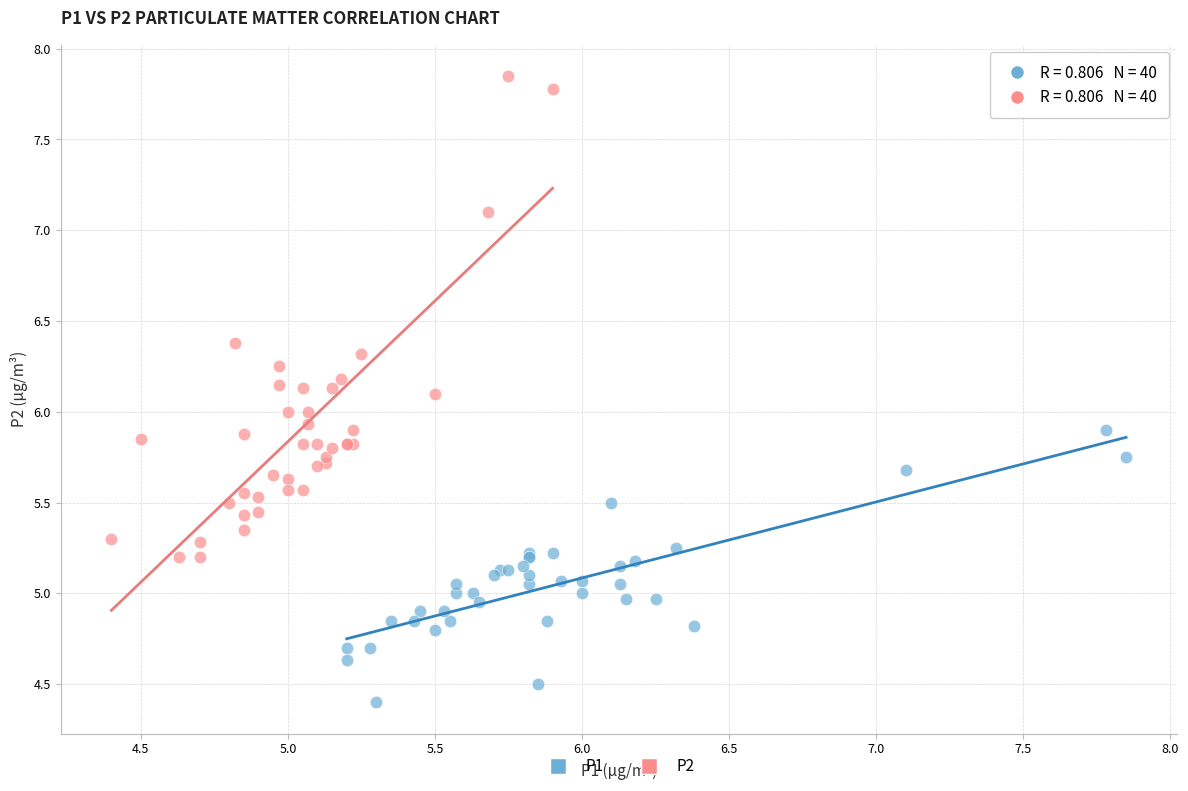

Which series contains the highest Y value?

P2